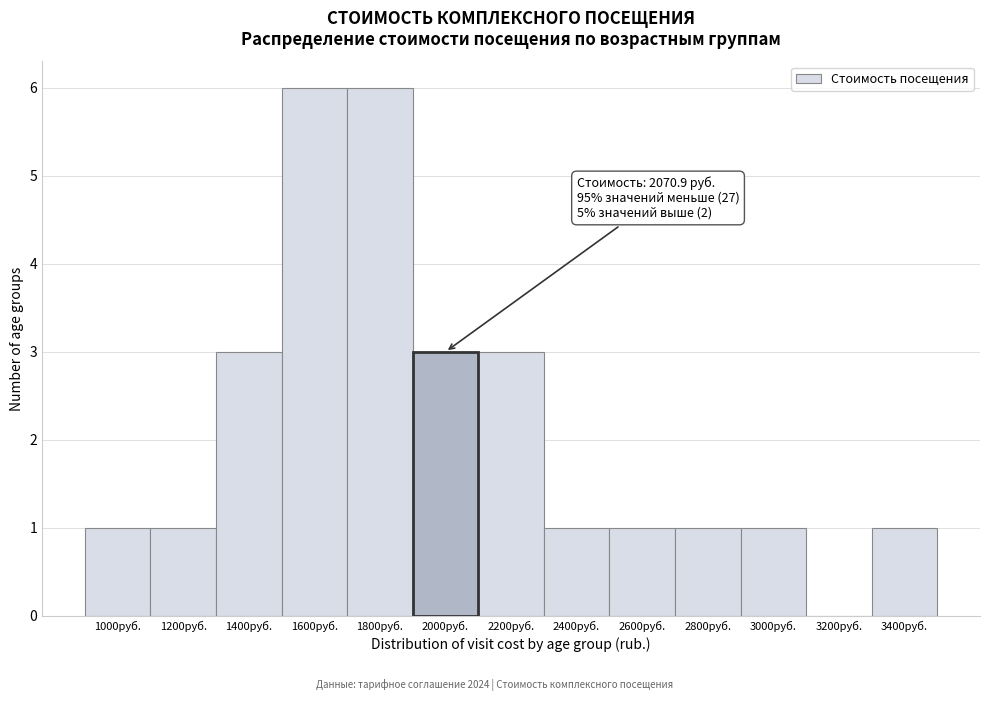

Reading right to left, list all the values displayed in this chart.

3400руб.=1	3200руб.=0	3000руб.=1	2800руб.=1	2600руб.=1	2400руб.=1	2200руб.=3	2000руб.=3	1800руб.=6	1600руб.=6	1400руб.=3	1200руб.=1	1000руб.=1